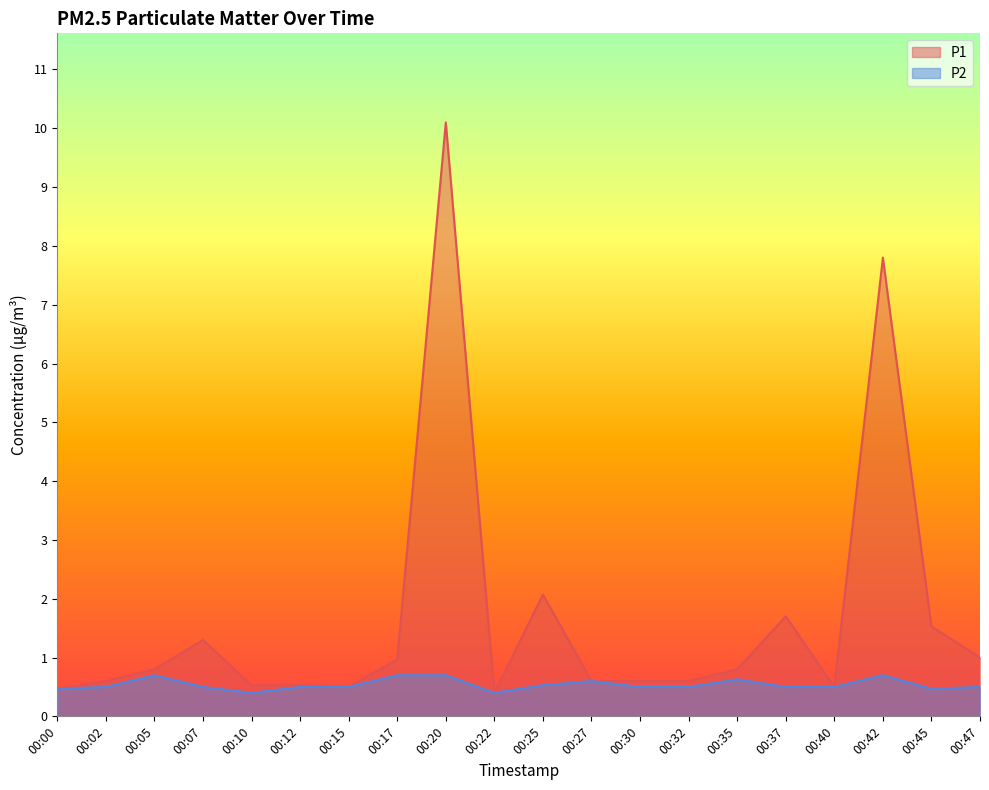

List the series in order of their overall mean, lowest first.

P2, P1